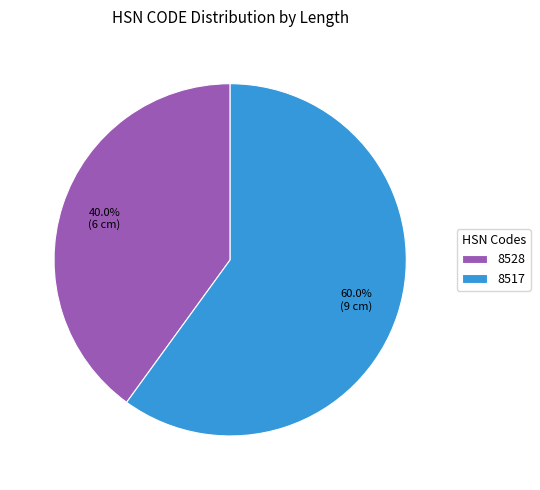

What is the smallest slice in the pie chart?

8528